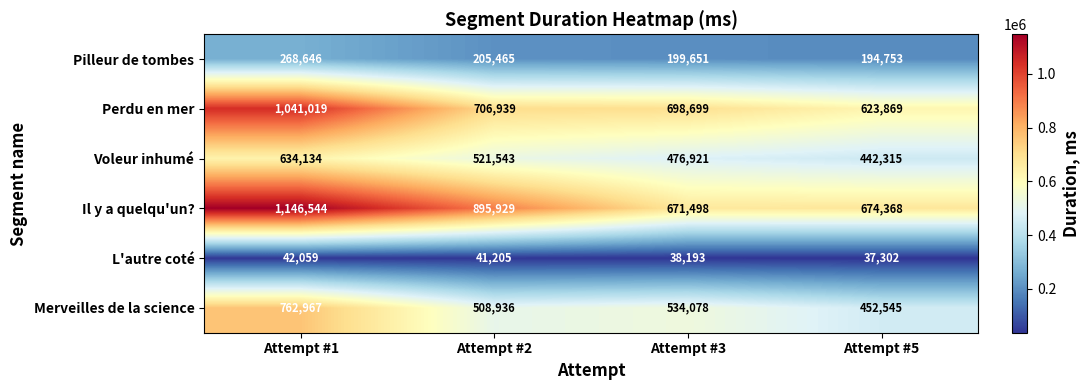

Which label corresponds to the smallest value in the chart?

Attempt #5